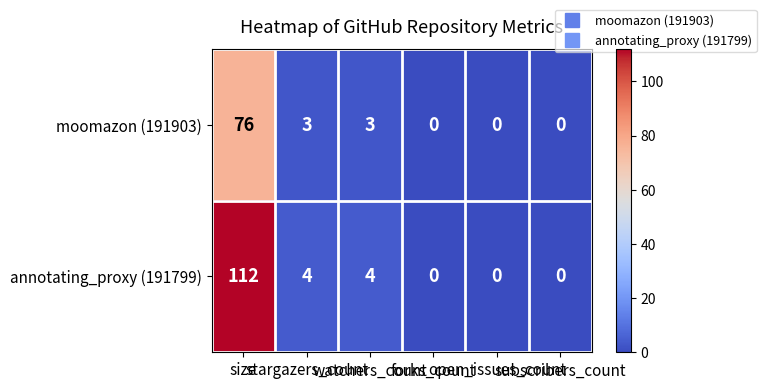

Rank the series by their average value, from lowest to highest.

moomazon (191903), annotating_proxy (191799)